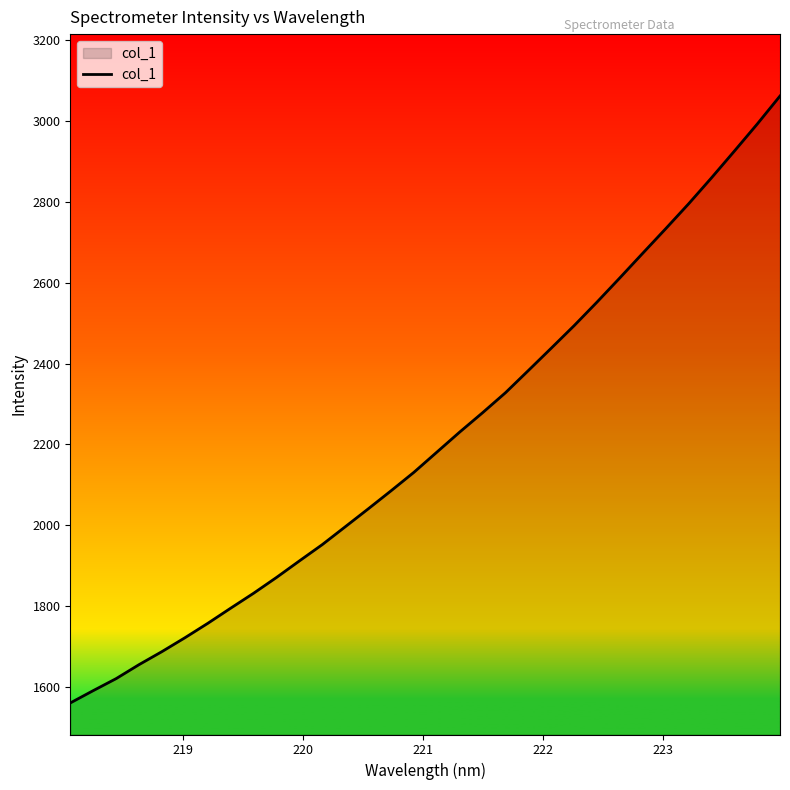

What is the difference between the maximum and minimum values?

1501.3